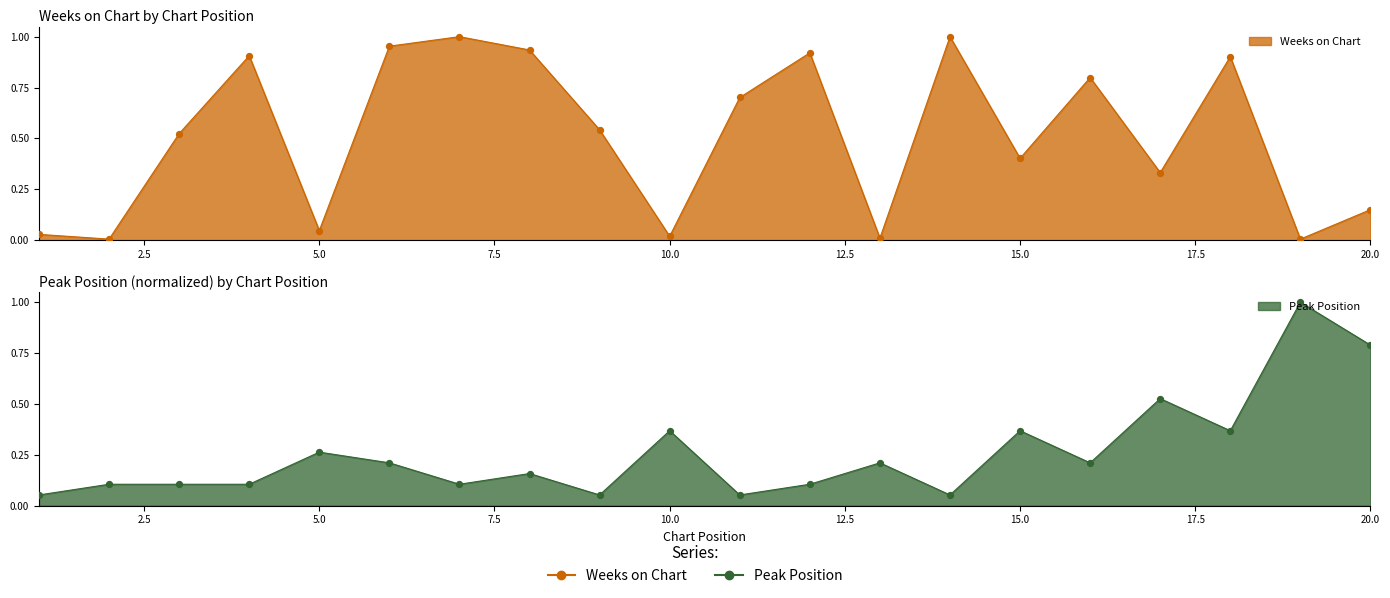

Which series has the largest total across all categories?

Weeks on Chart